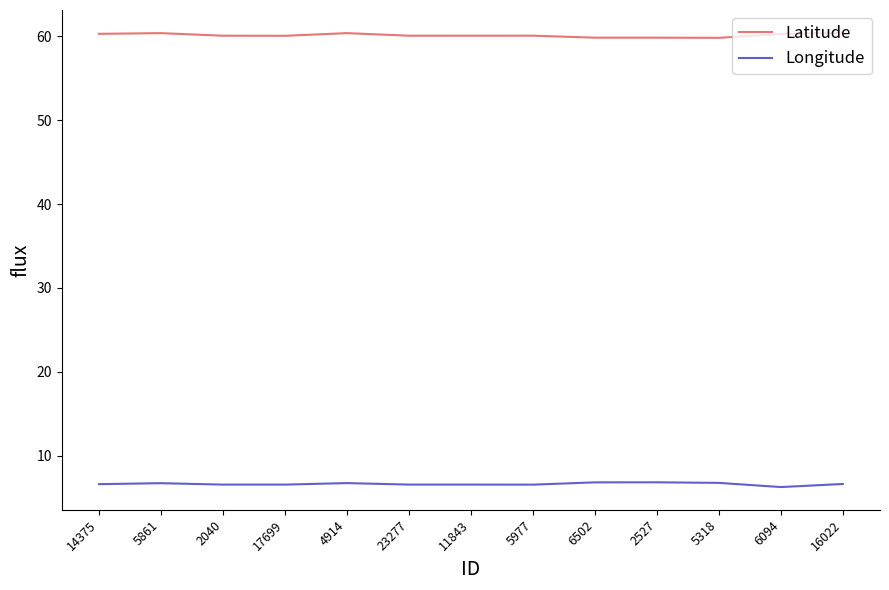

At 11843, list the series in order from smallest to largest.

Longitude, Latitude